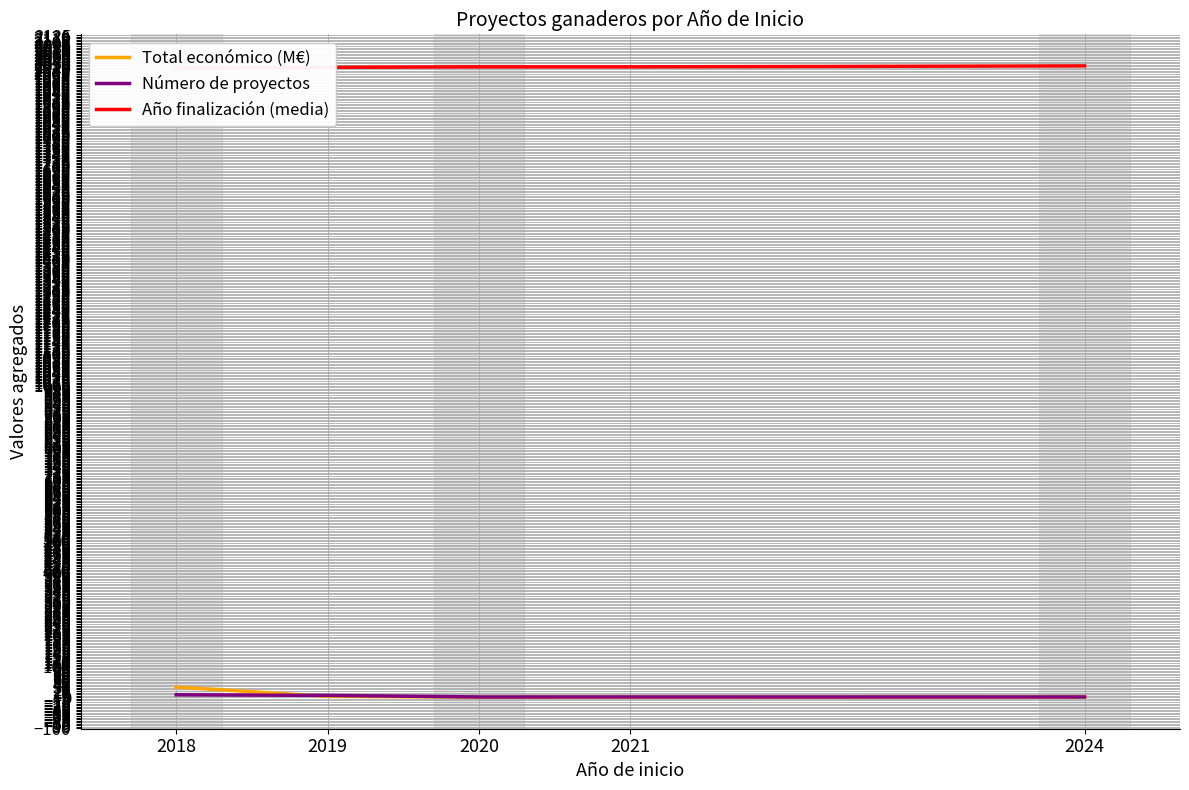

How many lines are shown in the chart?

3